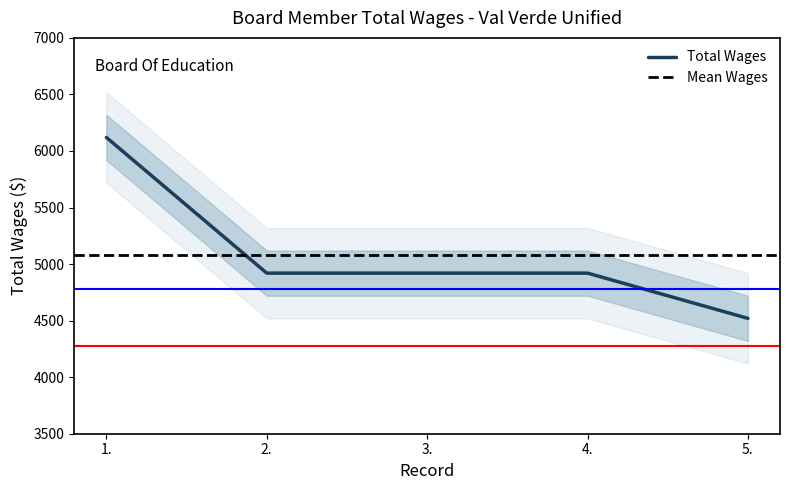

Is it true that the value at 4. is 4920?

True